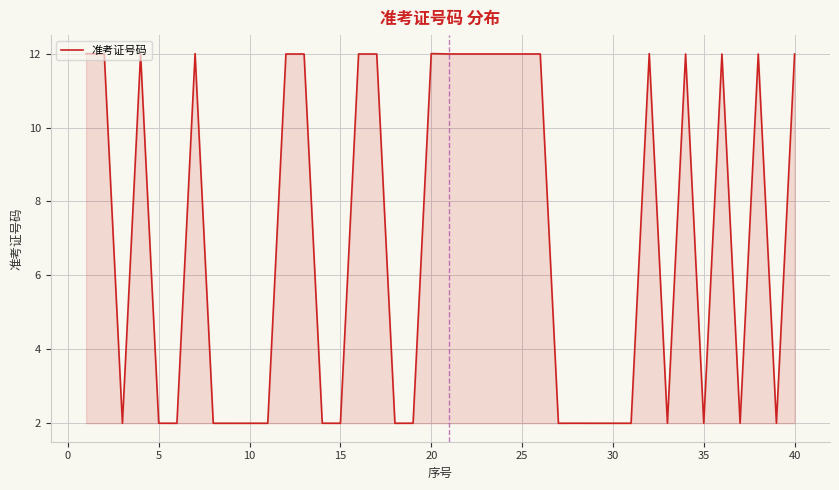

What is the smallest value displayed?

2.0